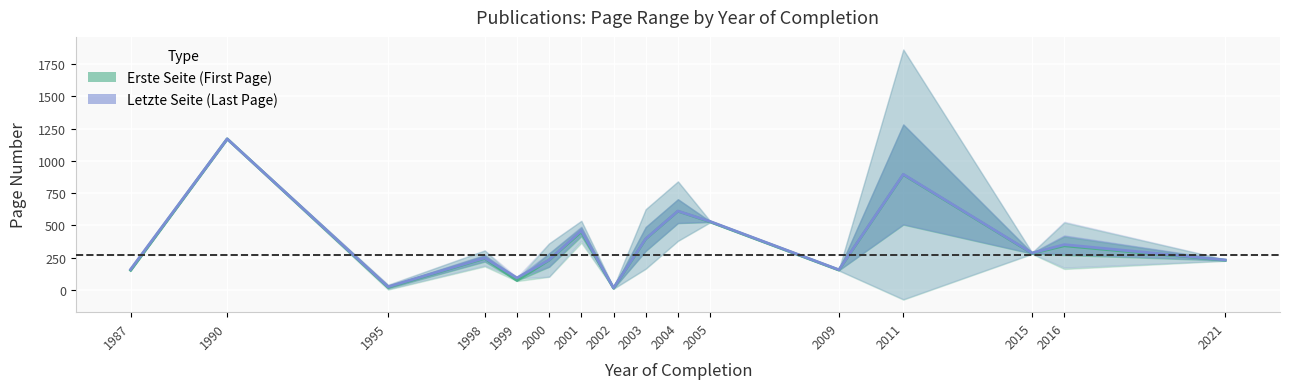

Between 2016 and 2004, which is larger?

2004